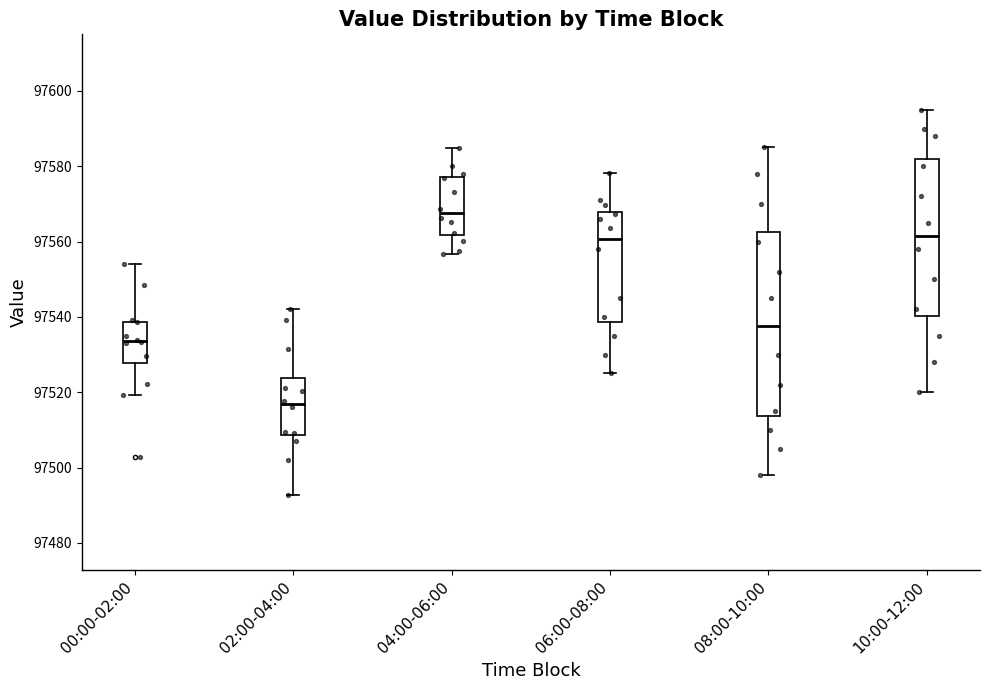

Reading left to right, read every box against the y-axis: the position of its median line, the range the box covers, and the ends of its whiskers. The values are not printed on the chart, so give them approximately, as read against the axis.

00:00-02:00: median 97534, box 97528 to 97538, whiskers 97520 to 97554
02:00-04:00: median 97516, box 97508 to 97524, whiskers 97492 to 97542
04:00-06:00: median 97568, box 97562 to 97578, whiskers 97556 to 97584
06:00-08:00: median 97560, box 97538 to 97568, whiskers 97526 to 97578
08:00-10:00: median 97538, box 97514 to 97562, whiskers 97498 to 97586
10:00-12:00: median 97562, box 97540 to 97582, whiskers 97520 to 97596